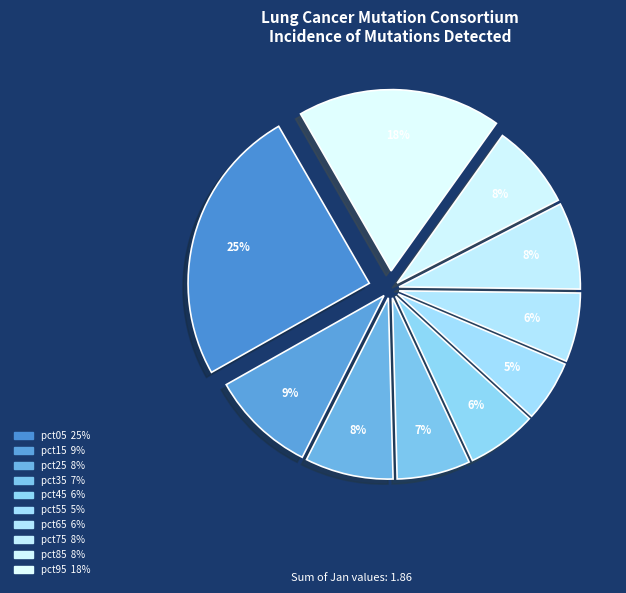

To the nearest percent, what is the average slice percentage?

10%